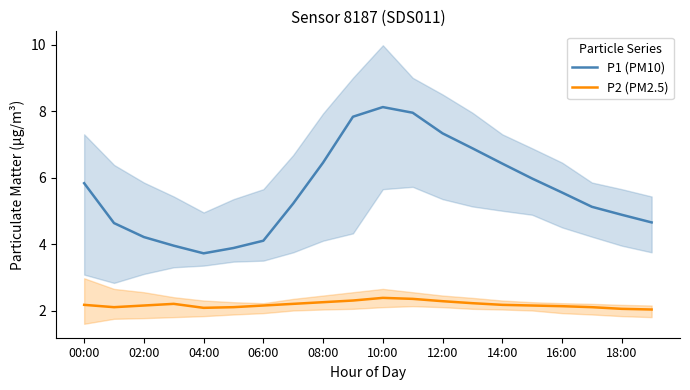

Which series has the largest range (max minus min)?

P1 (PM10)